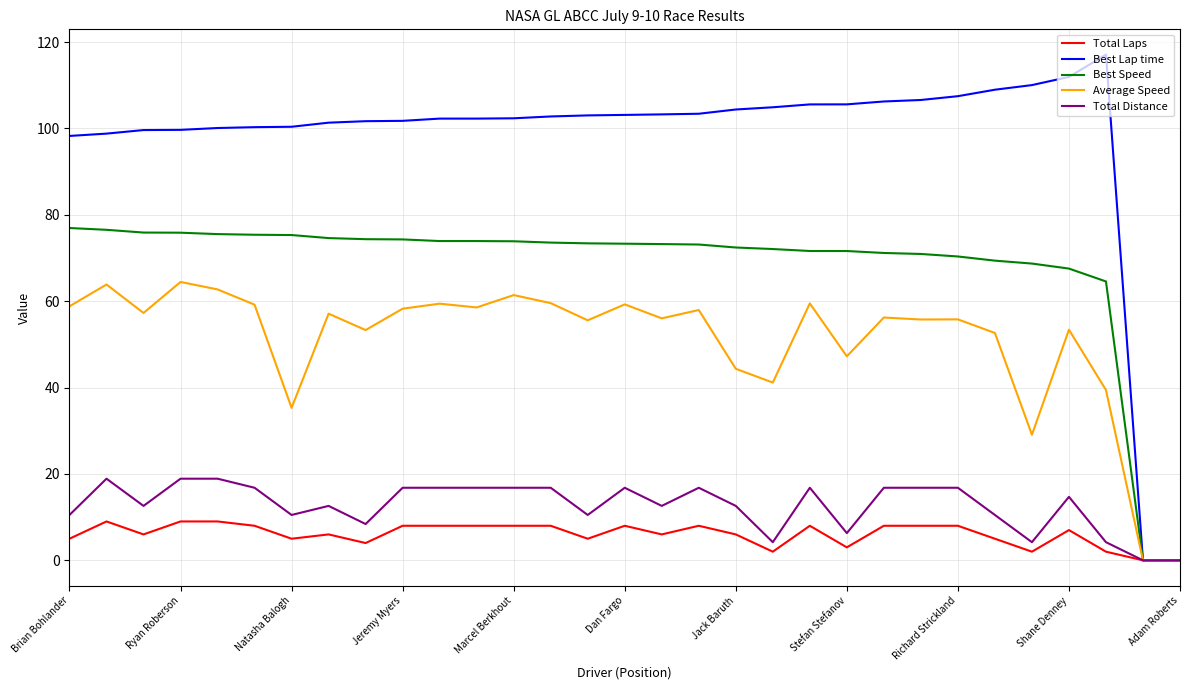

Which series has the widest spread of values?

Best Lap time